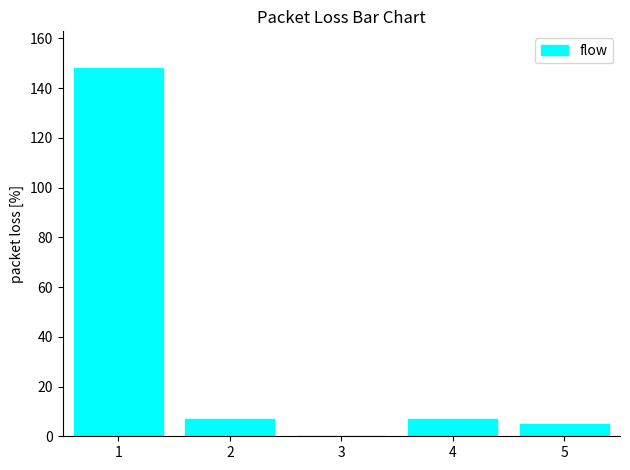

What is the sum of all values?

167